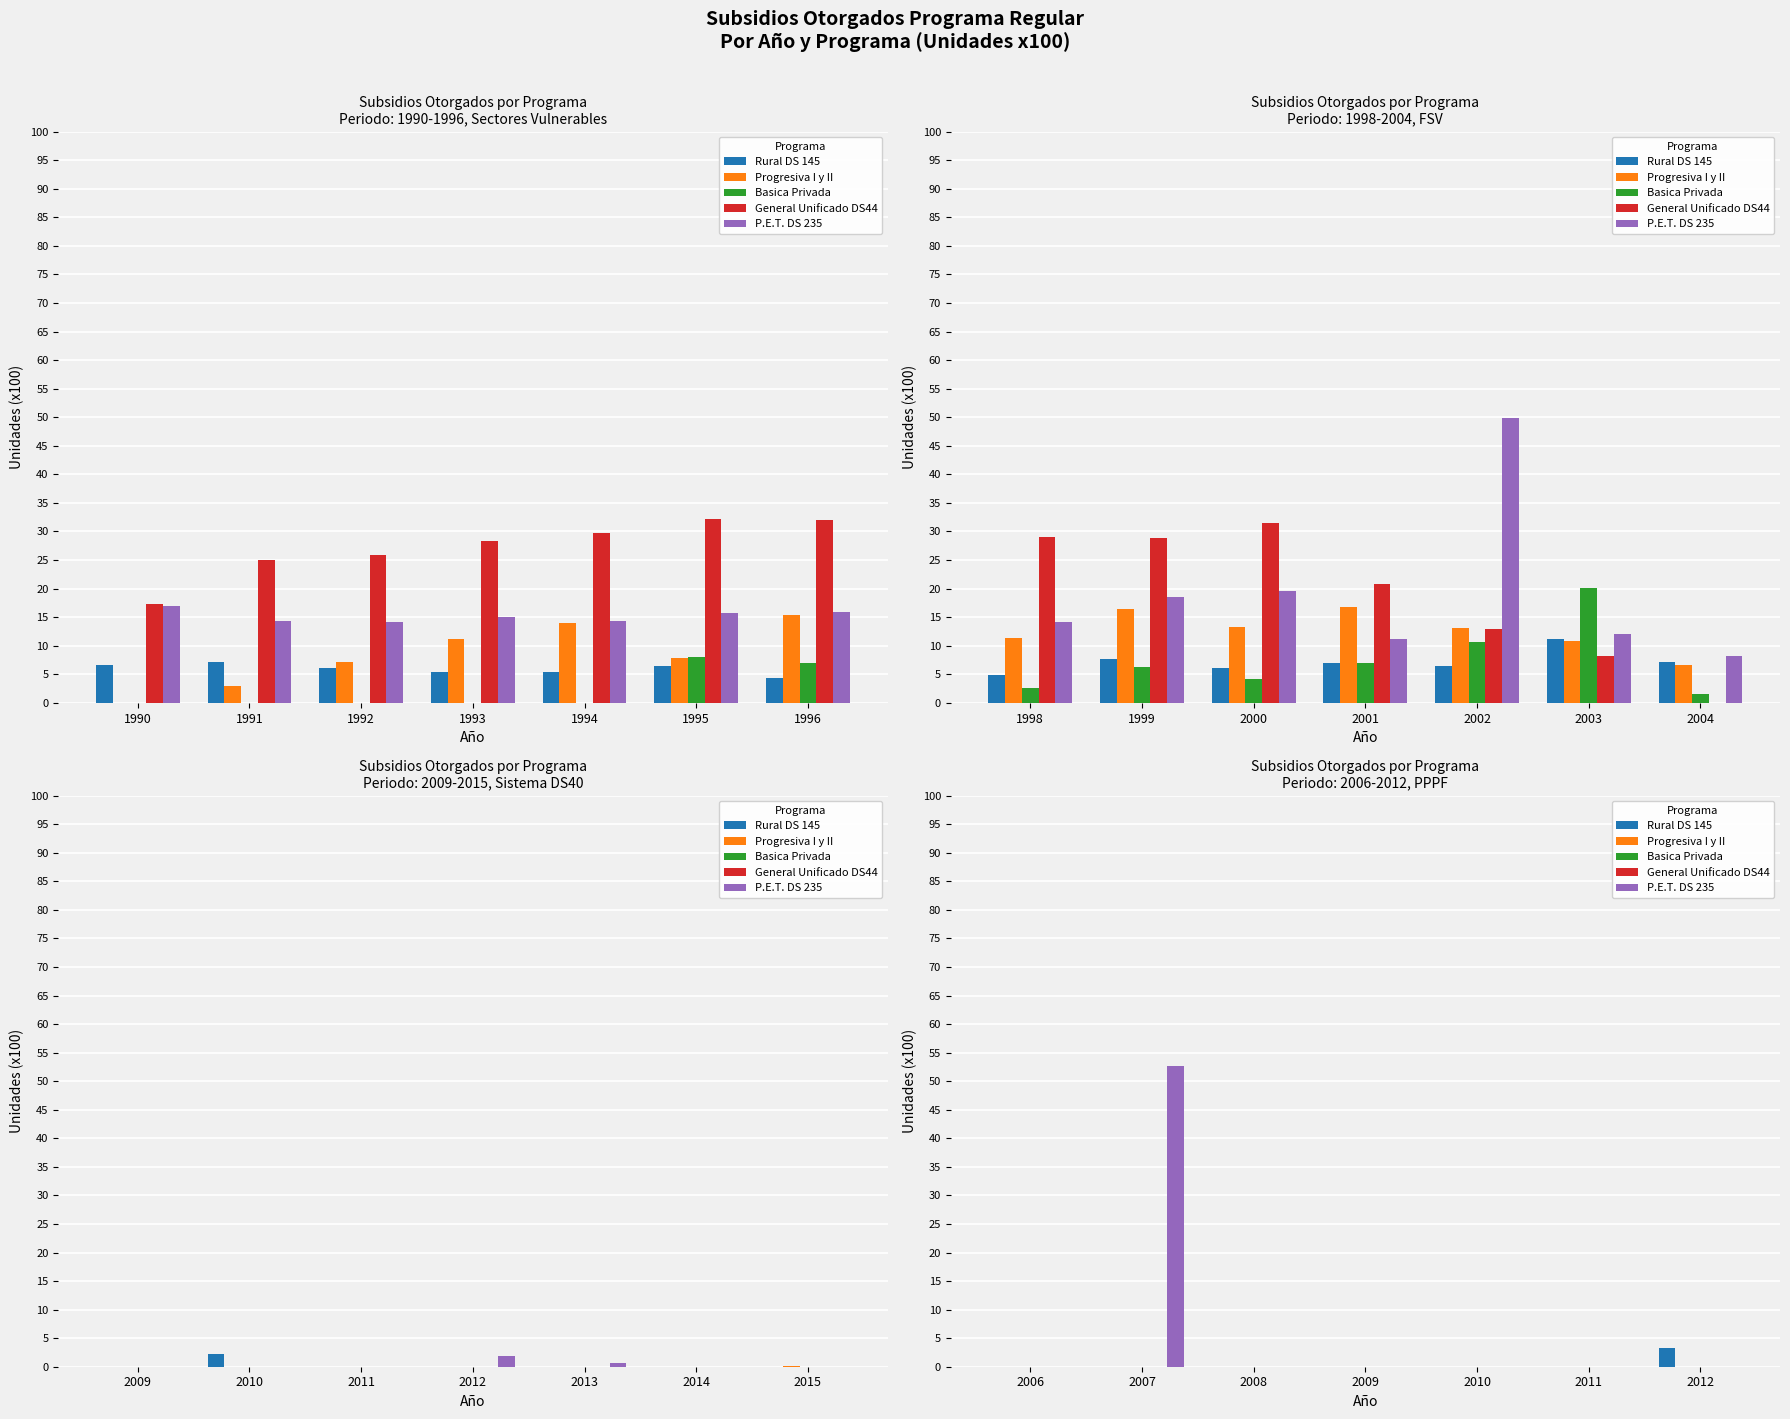

Which series has the largest total across all categories?

P.E.T. DS 235